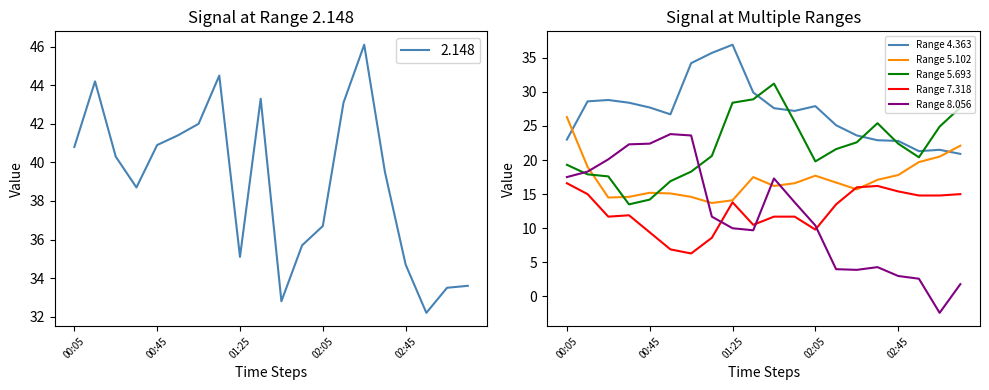

In Range 7.318, how many points are higher than both neighbors (excluding endpoints)?

3